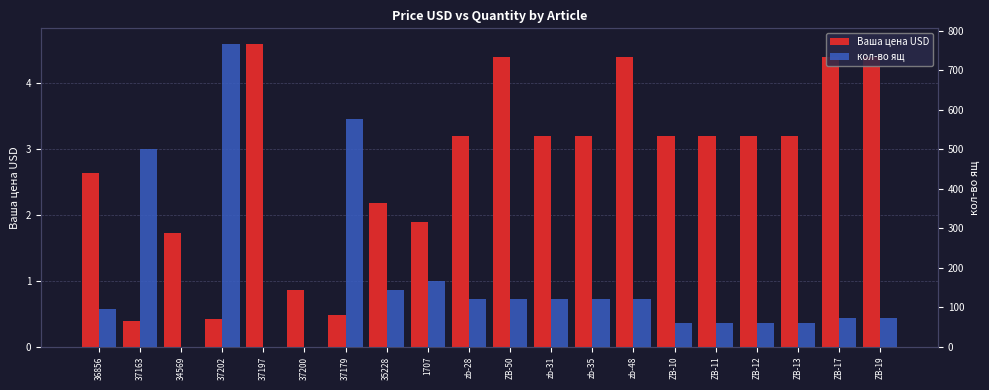

What is the difference between the maximum and minimum values in the Ваша цена USD series?

4.2